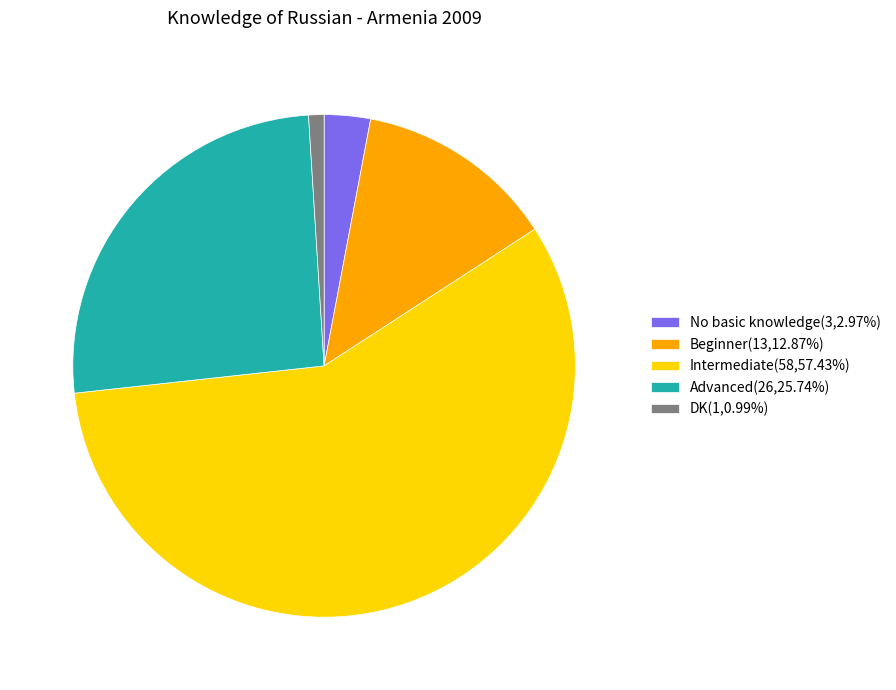

Approximately how many times larger is the value at DK compared to Beginner?

0.1